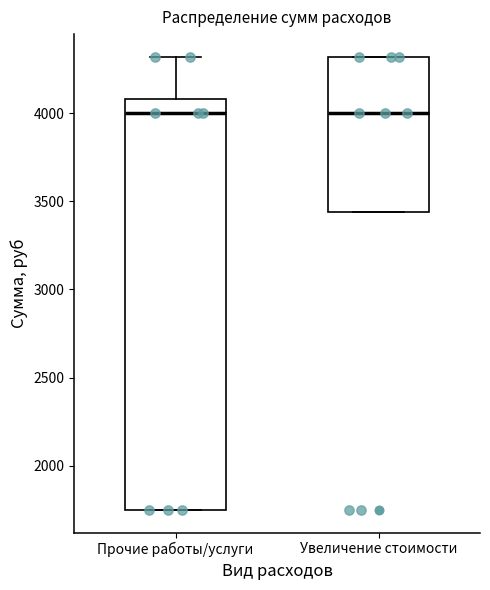

Reading left to right, read every box against the y-axis: the position of its median line, the range the box covers, and the ends of its whiskers. The values are not printed on the chart, so give them approximately, as read against the axis.

Прочие работы/услуги: median 4000, box 1750 to 4100, whiskers 1750 to 4300
Увеличение стоимости: median 4000, box 3450 to 4300, whiskers 3450 to 4300